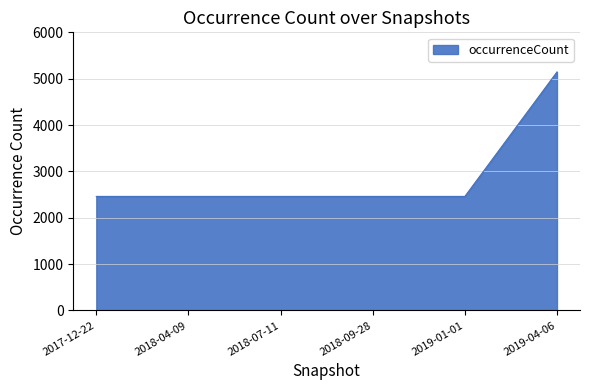

True or false: the data has more than 2 interior local peaks.

False